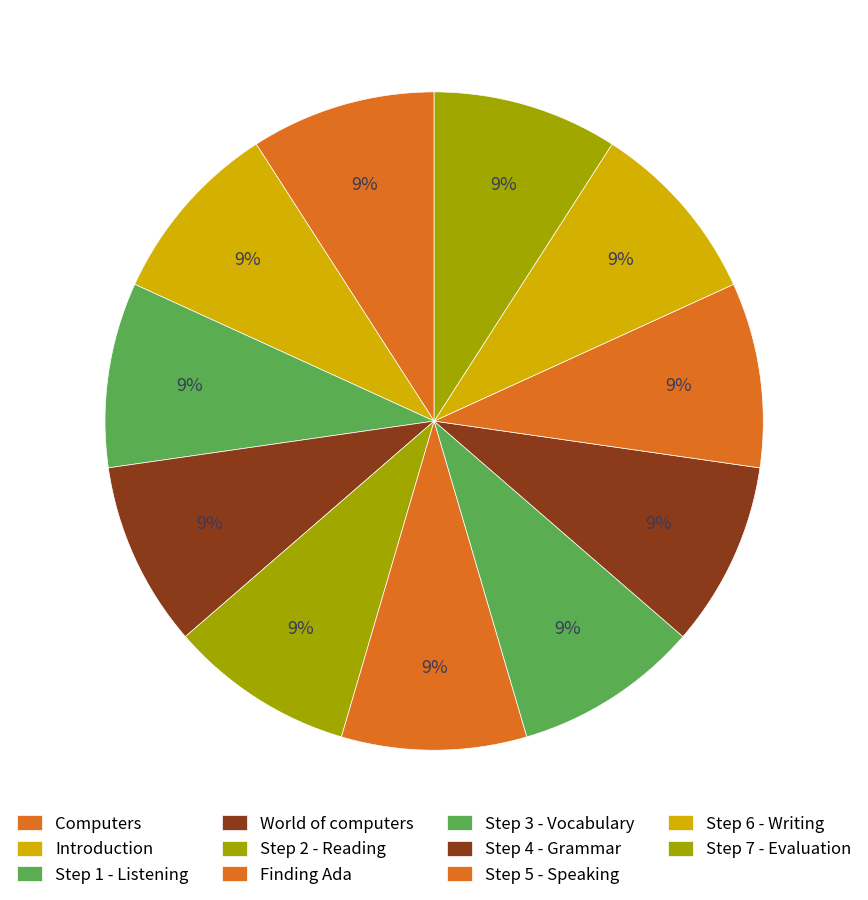

How many slices are in this pie chart?

11